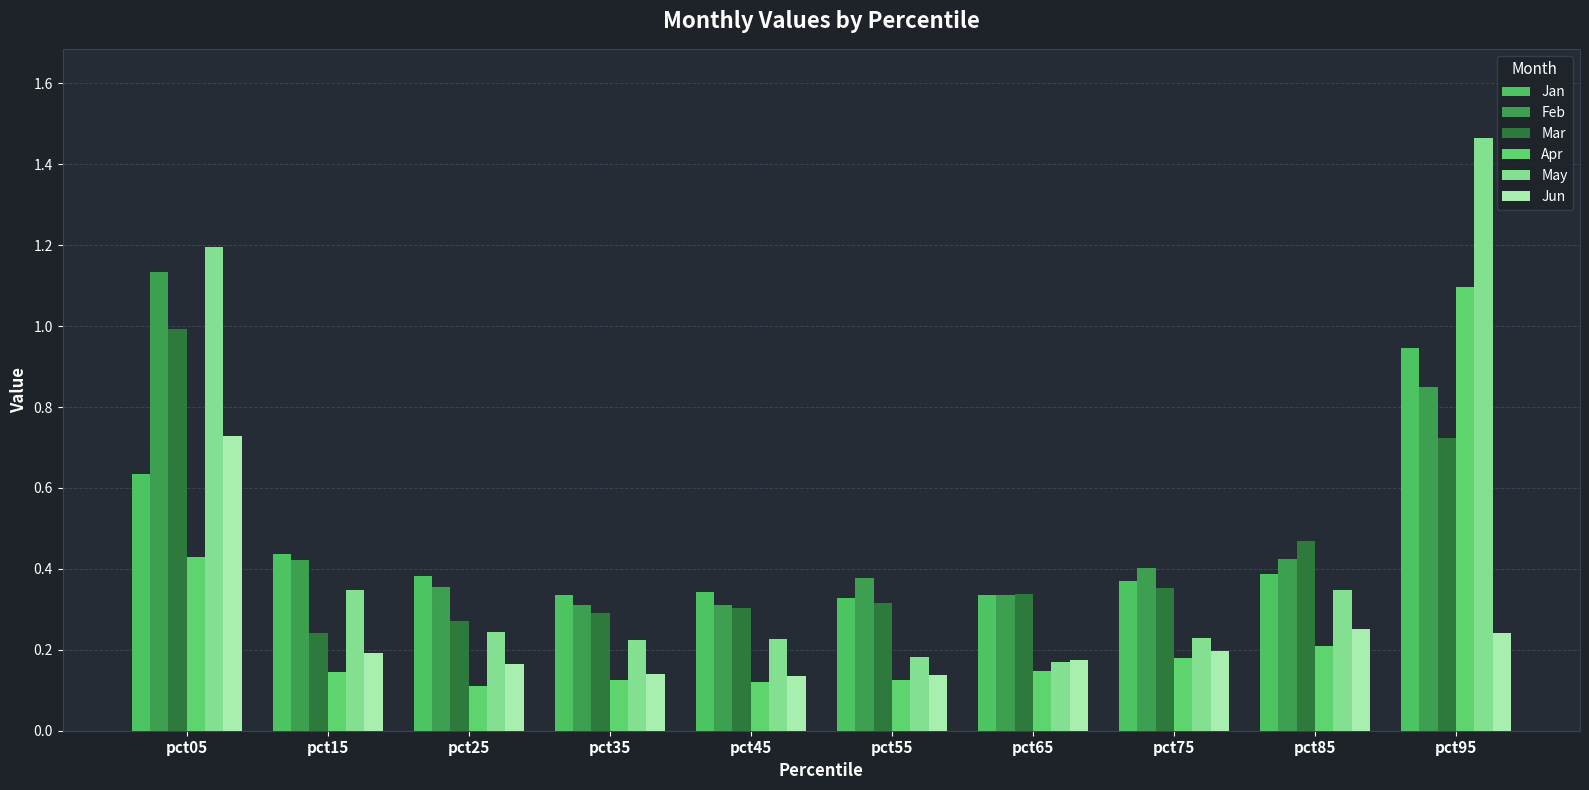

How many distinct data groups are displayed?

6